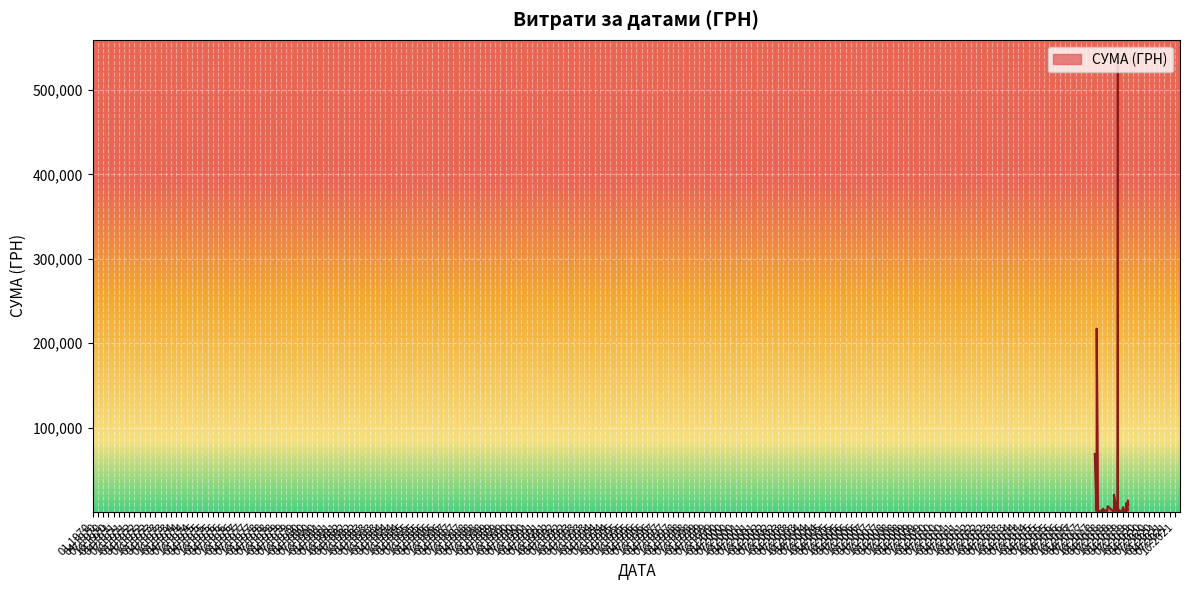

How many points are lower than both their immediate neighbors (excluding endpoints)?

13